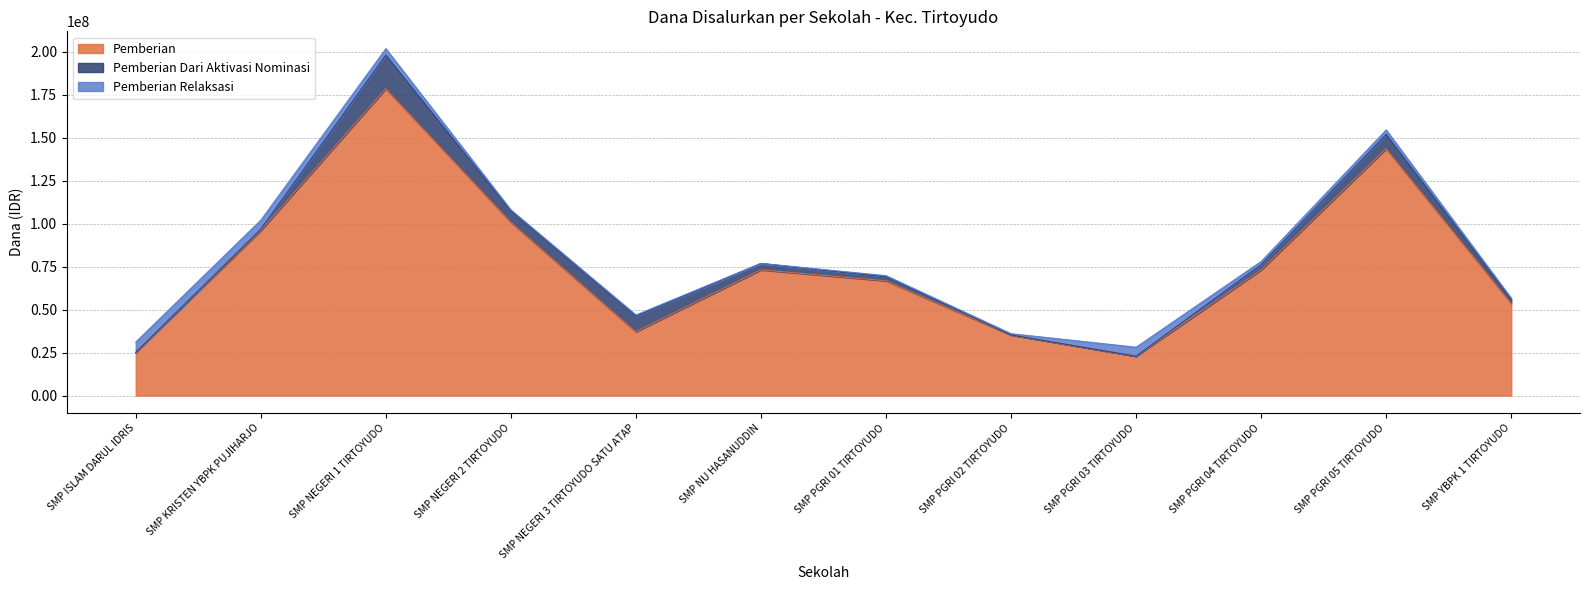

Which series has the largest total across all categories?

Pemberian